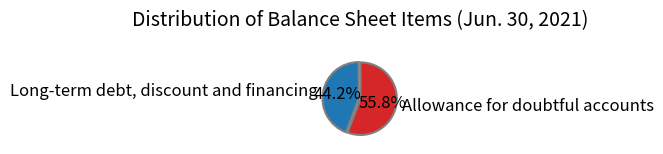

What is the largest slice in the pie chart?

Allowance for doubtful accounts